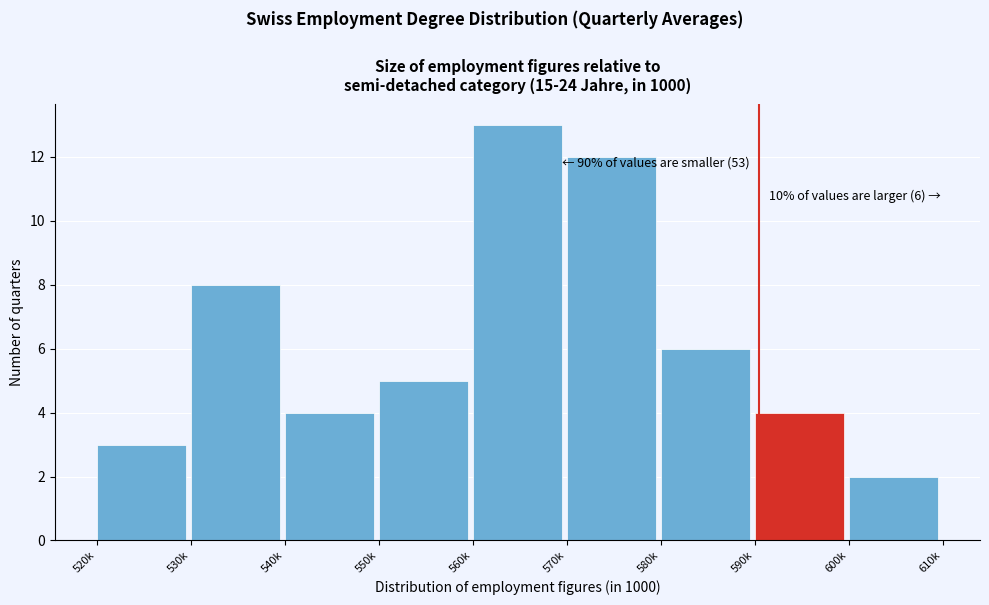

Reading left to right, what are all the values shown in this chart?

520k=3	530k=8	540k=4	550k=5	560k=13	570k=12	580k=6	590k=4	600k=2